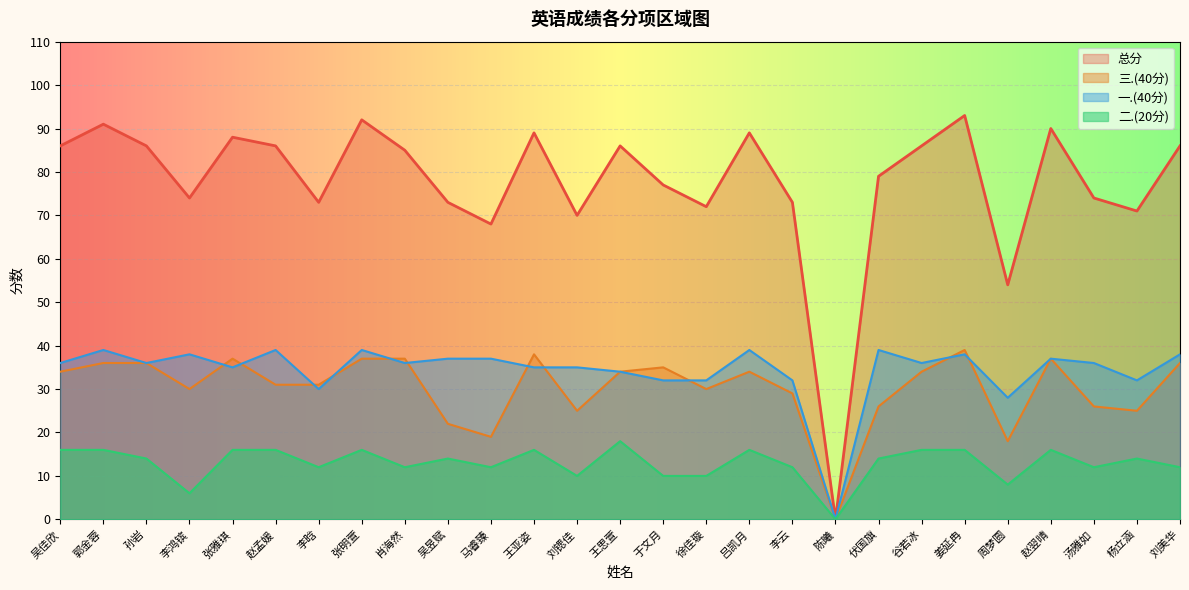

Which series has the largest total across all categories?

总分